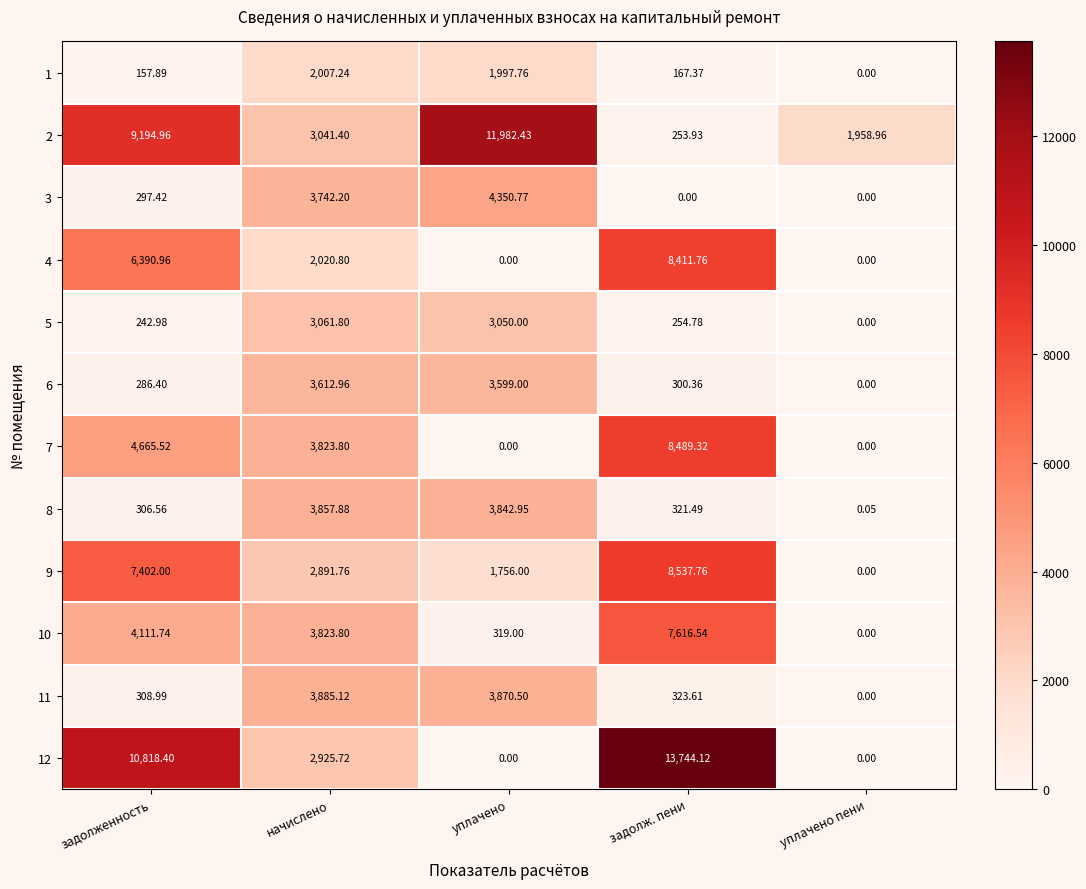

Which category has the lowest value in the 8 series?

уплачено пени